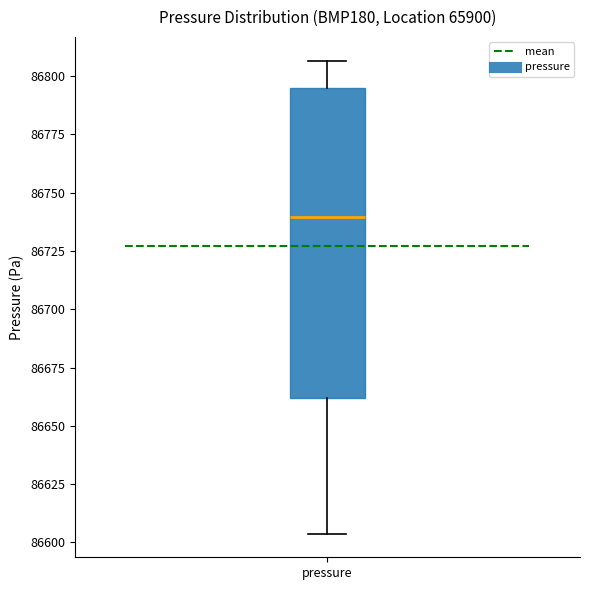

Read this box plot against the y-axis: the position of the median line, the range covered by the box, and the ends of both whiskers. The values are not printed on the chart, so give them approximately, as read against the axis.

median 86740, box 86660 to 86795, whiskers 86605 to 86805